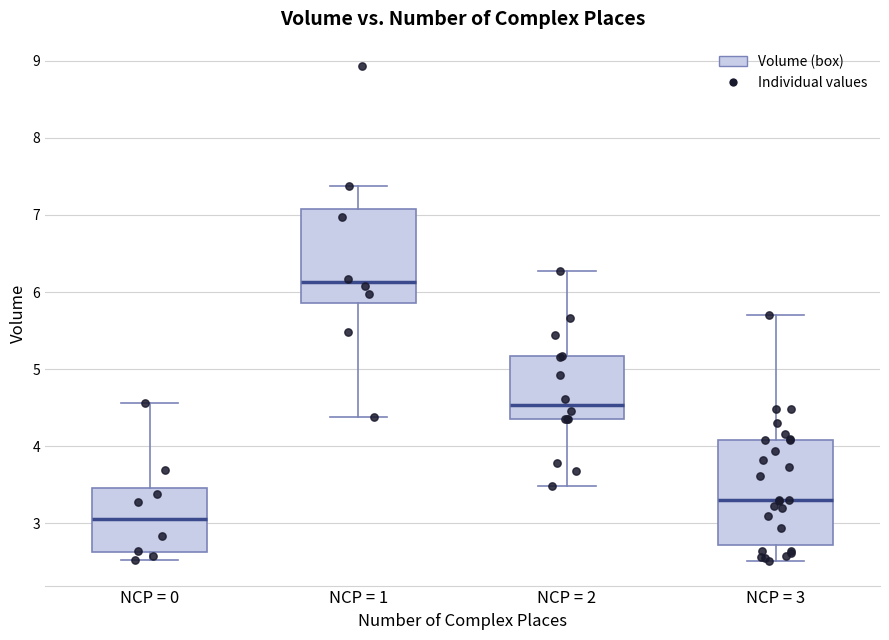

Comparing the boxes themselves (not the whiskers), which one is the tallest?

NCP = 3